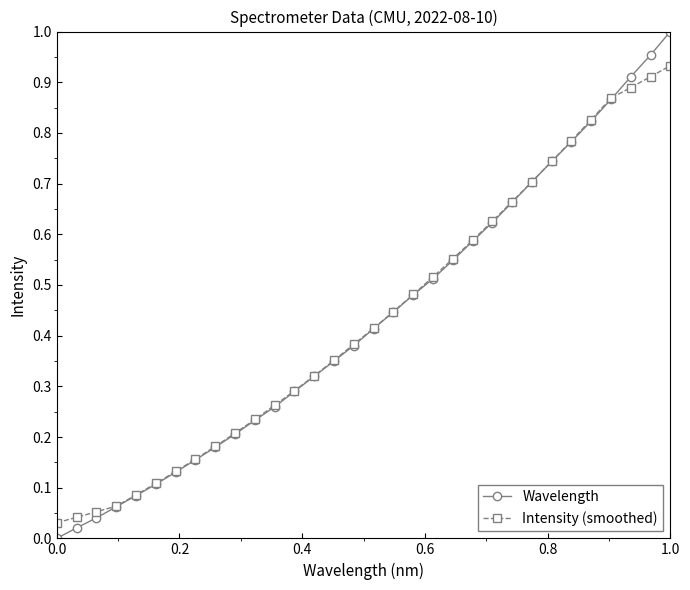

Which series has the largest range (max minus min)?

Wavelength